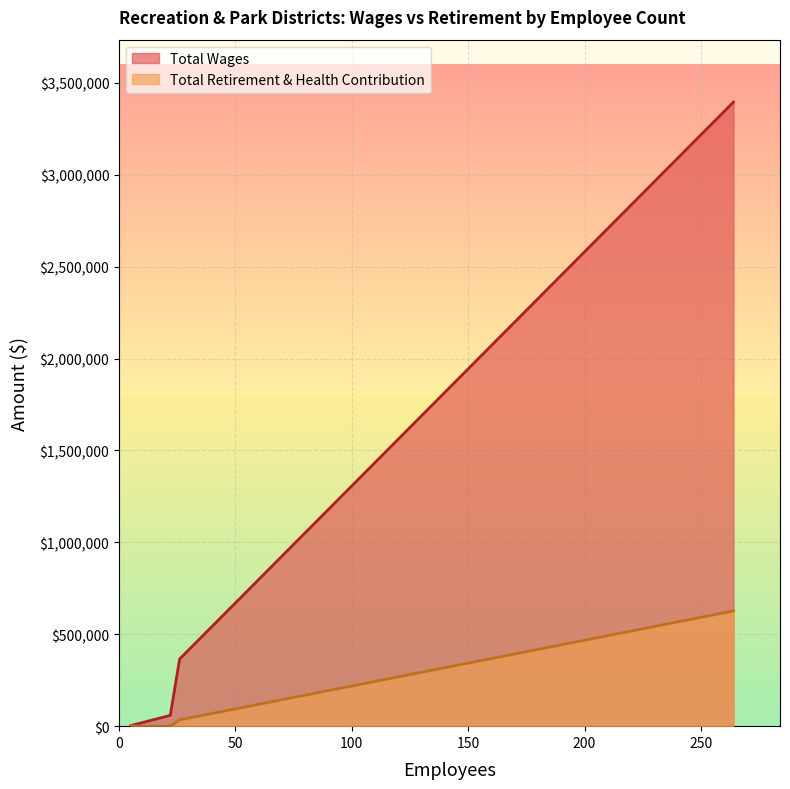

How many values in the Total Wages series are below 365165?

2